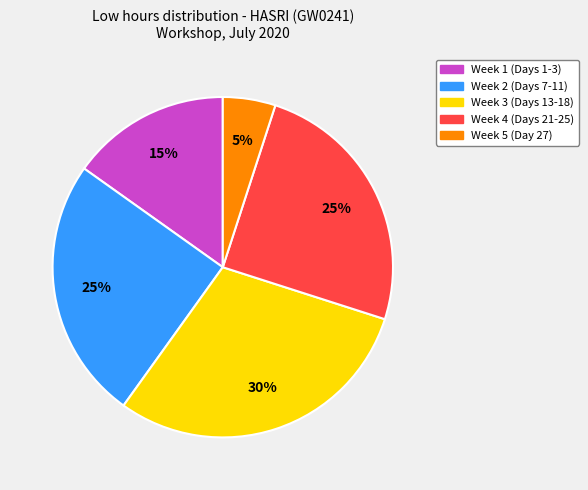

What is the smallest slice in the pie chart?

Week 5 (Day 27)